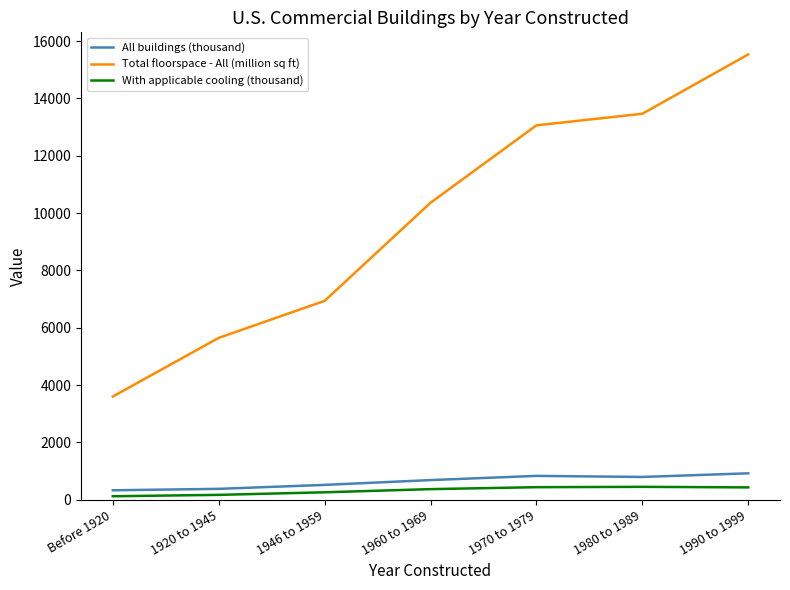

Does the chart have visible grid lines?

No